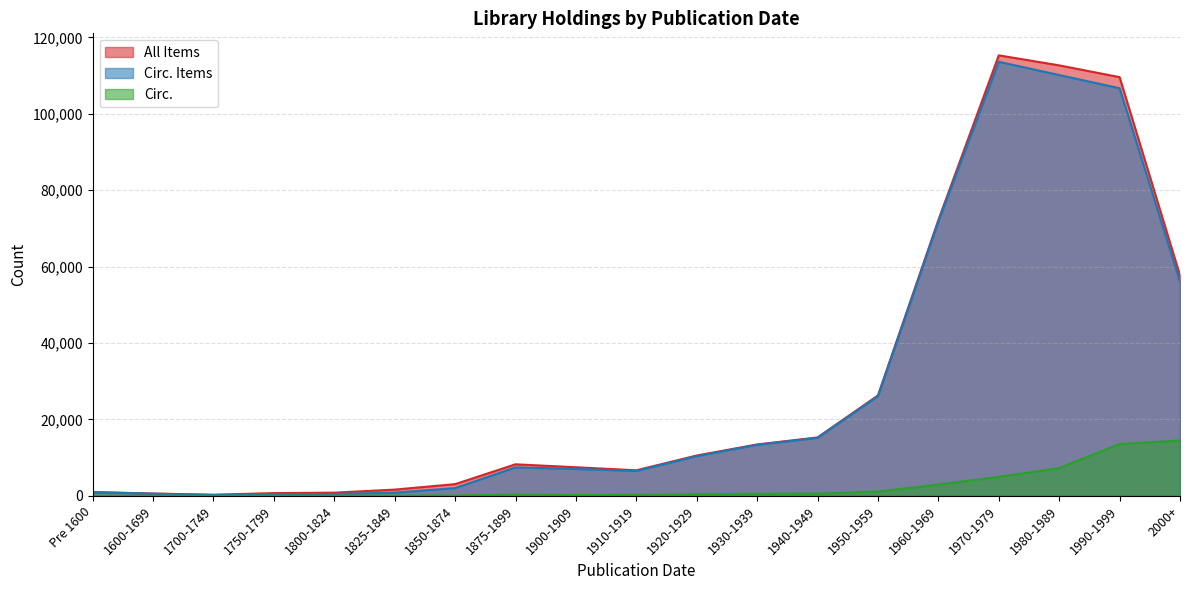

Which category has the highest value in the Circ. series?

2000+